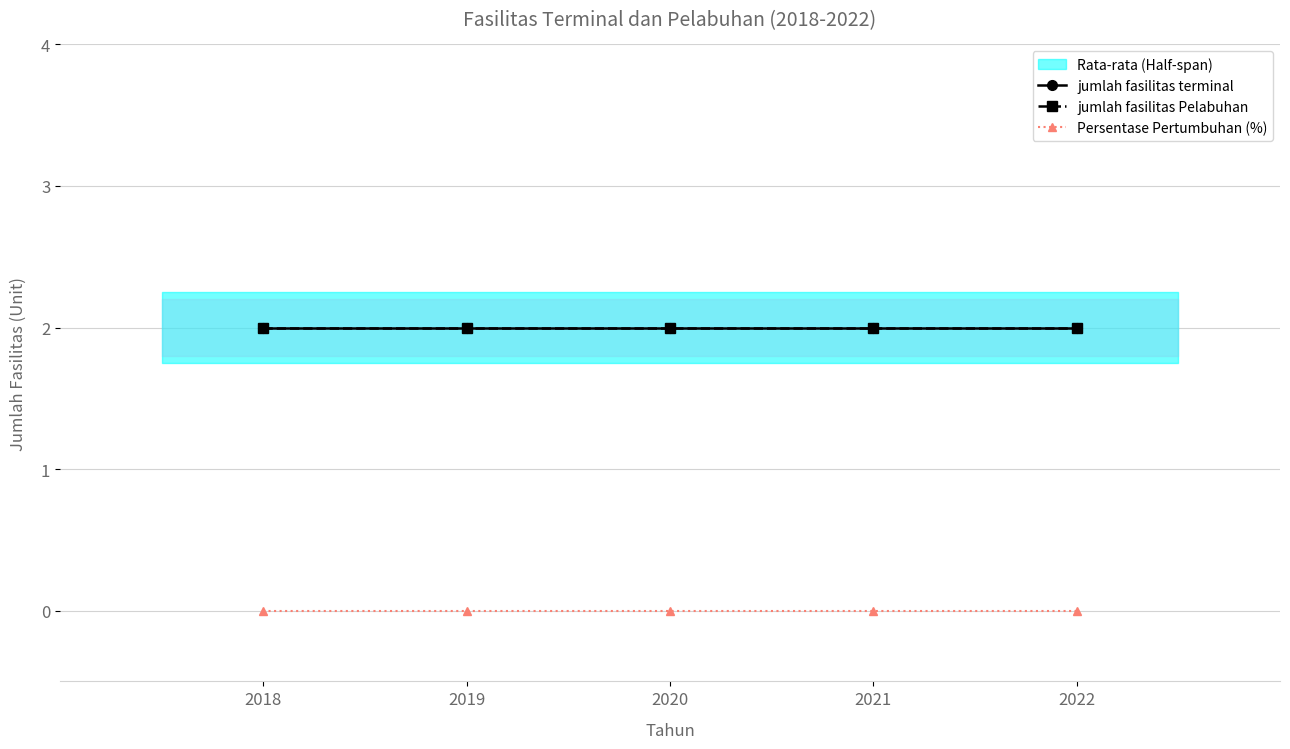

True or false: jumlah fasilitas Pelabuhan and jumlah fasilitas terminal intersect in this chart.

False